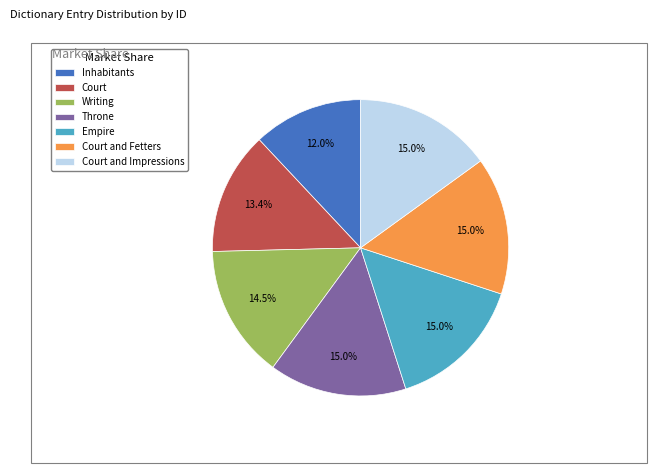

Is there any slice that represents more than half of the pie?

No